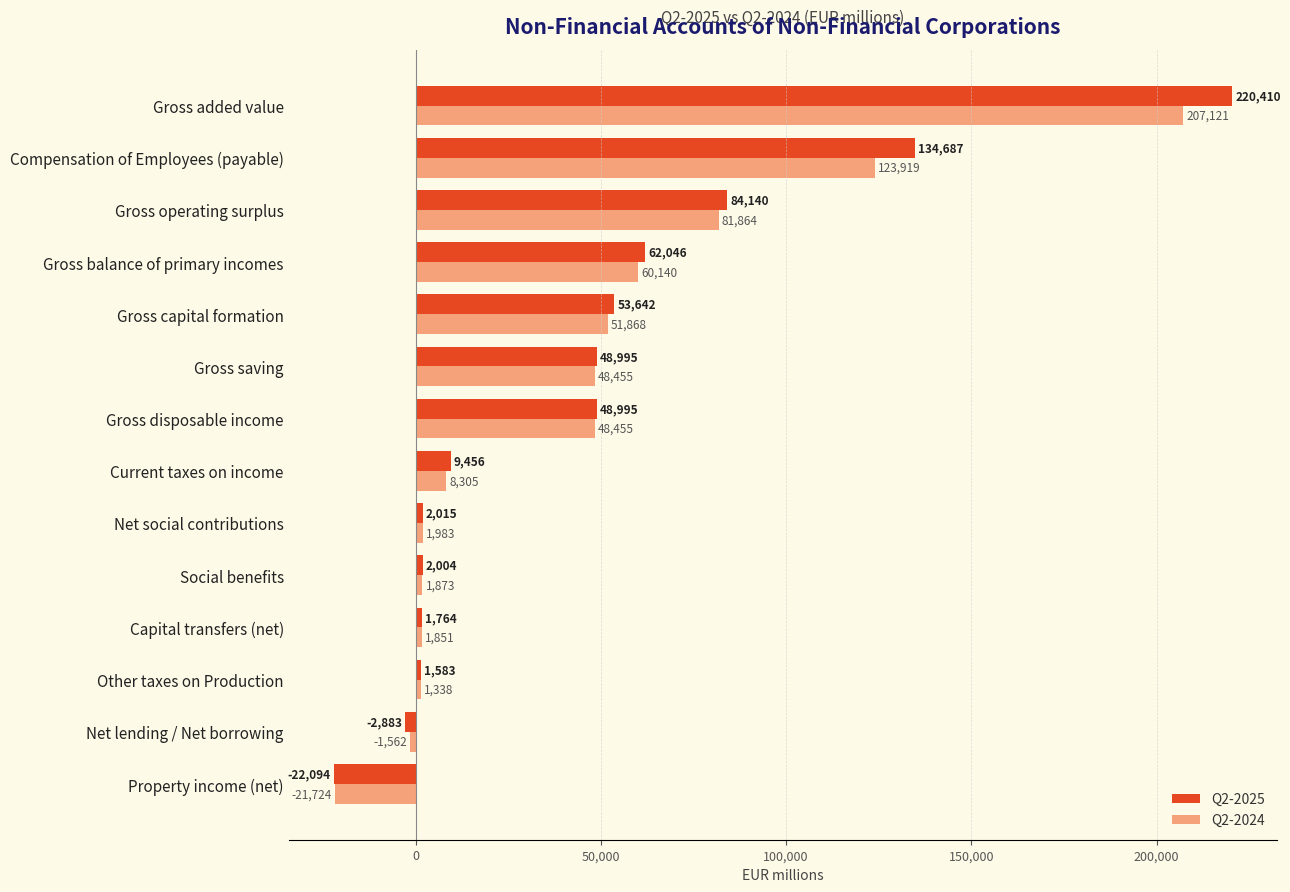

True or false: Q2-2025 has a value of 29565 at Gross balance of primary incomes.

False